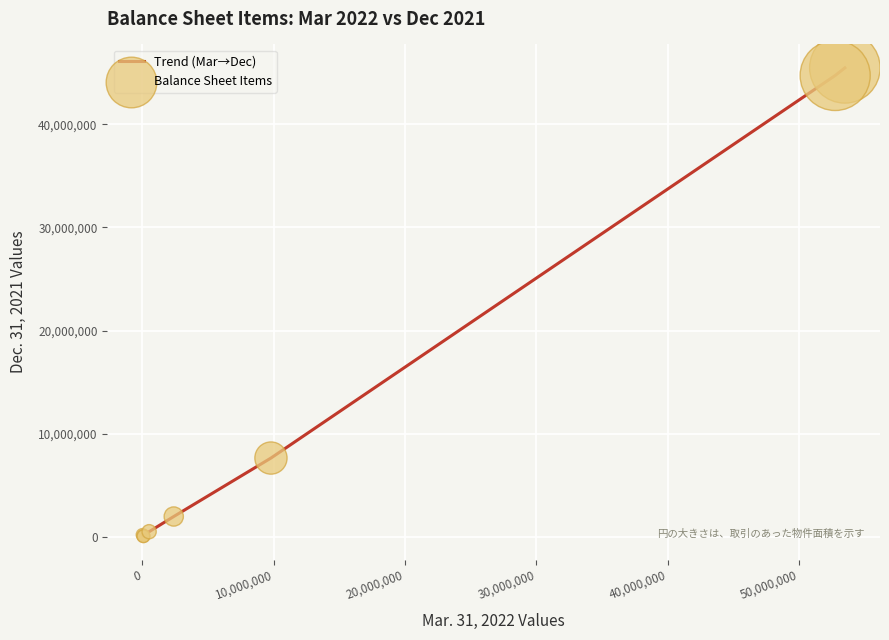

What is the greatest value displayed?

45455490